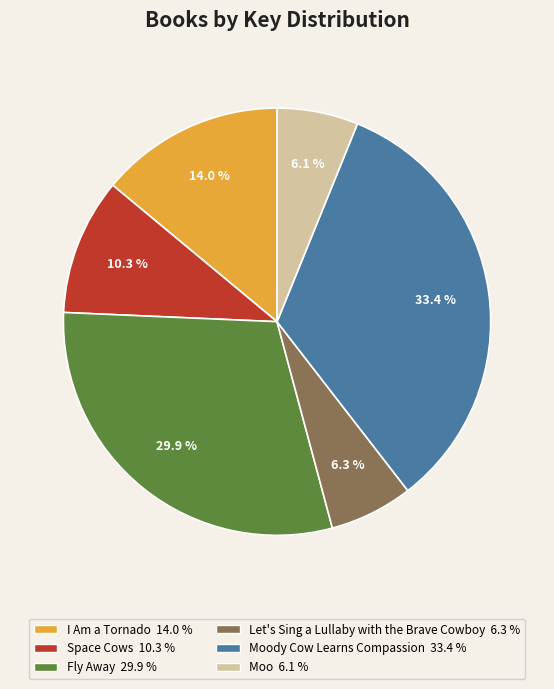

Is there a majority slice in this chart?

No